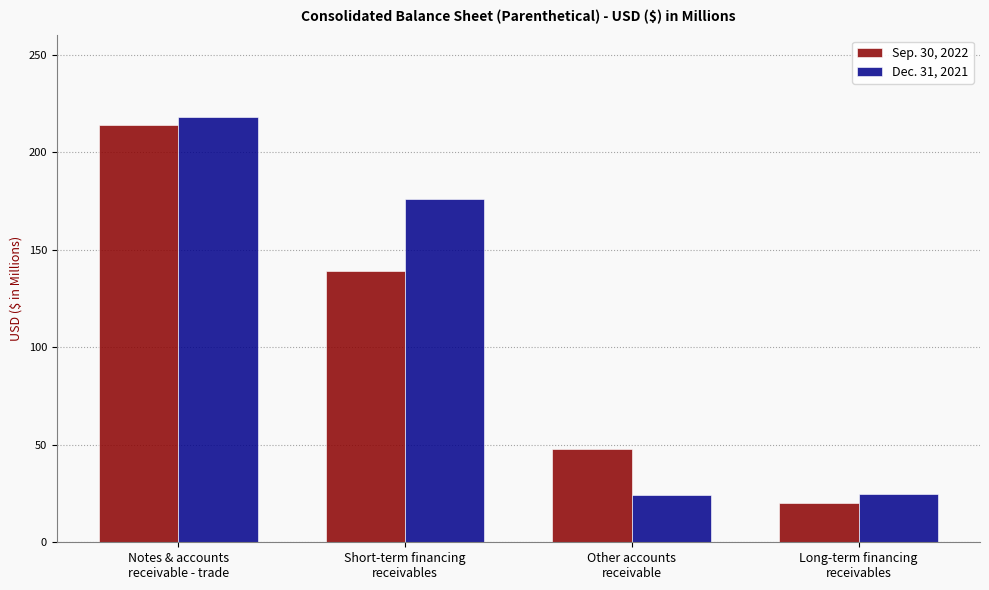

What is the label of the 4th bar from the right?

Notes & accounts
receivable - trade